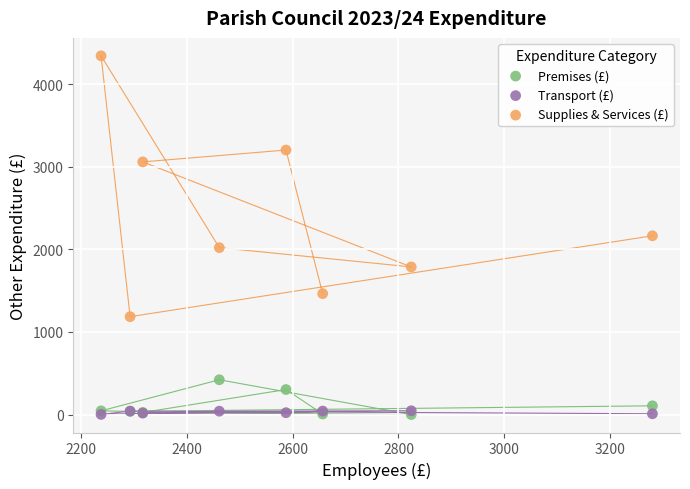

What are all the series names shown in the legend?

Premises (£), Transport (£), Supplies & Services (£)